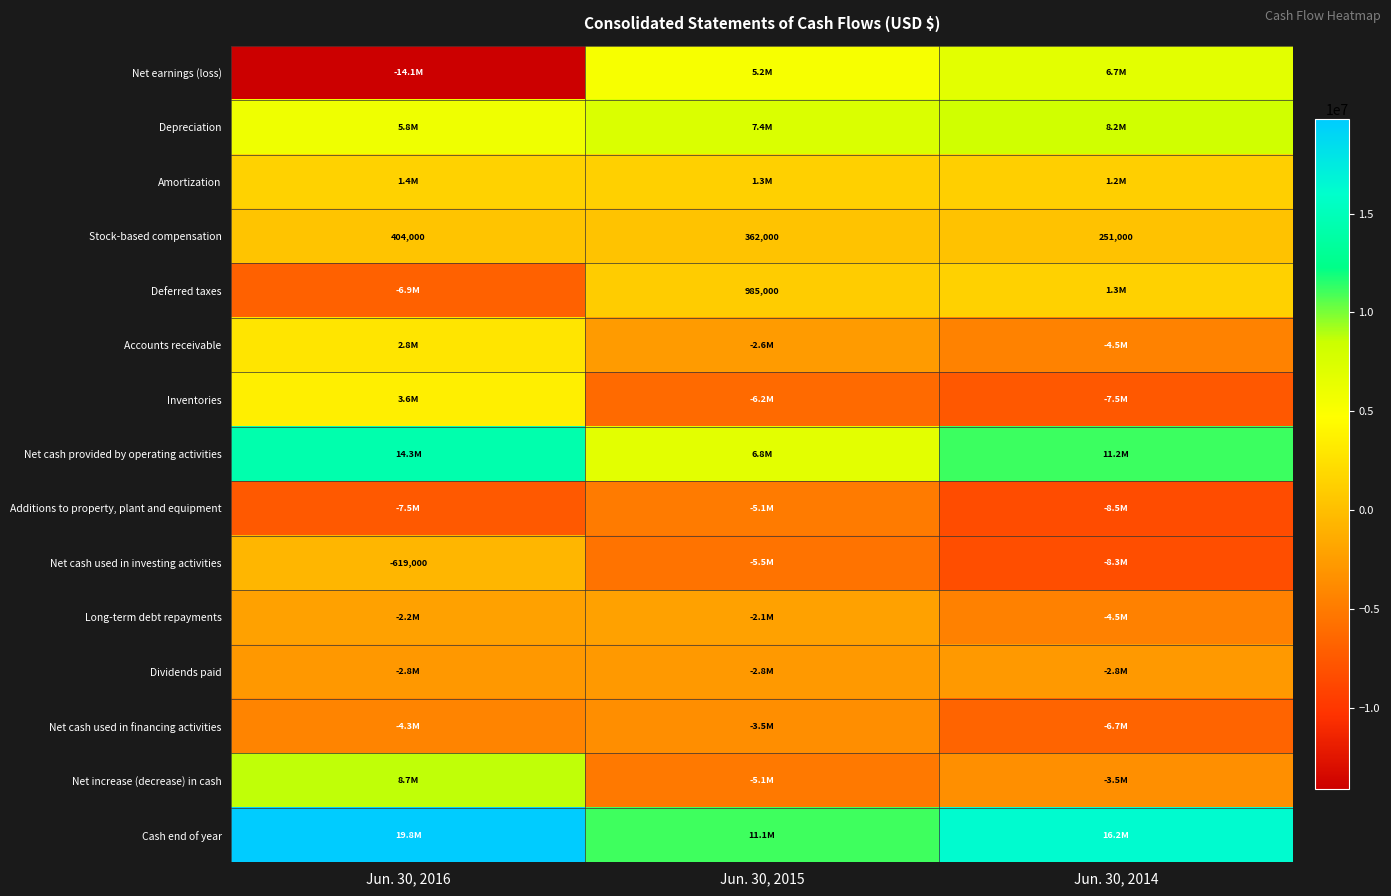

The value of Stock-based compensation at Jun. 30, 2014 is 251000. True or false?

True